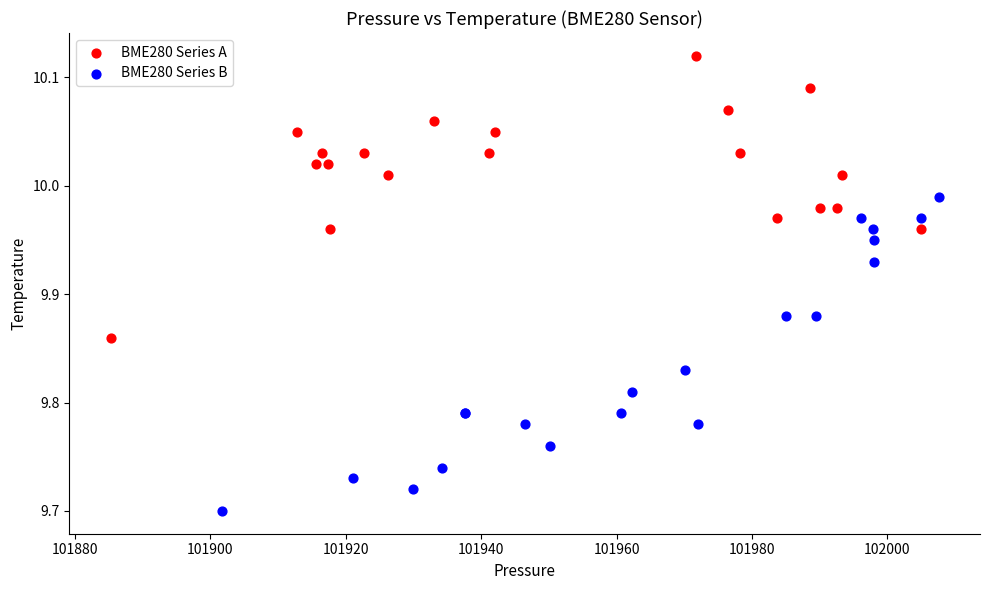

What are all the series names shown in the legend?

BME280 Series A, BME280 Series B